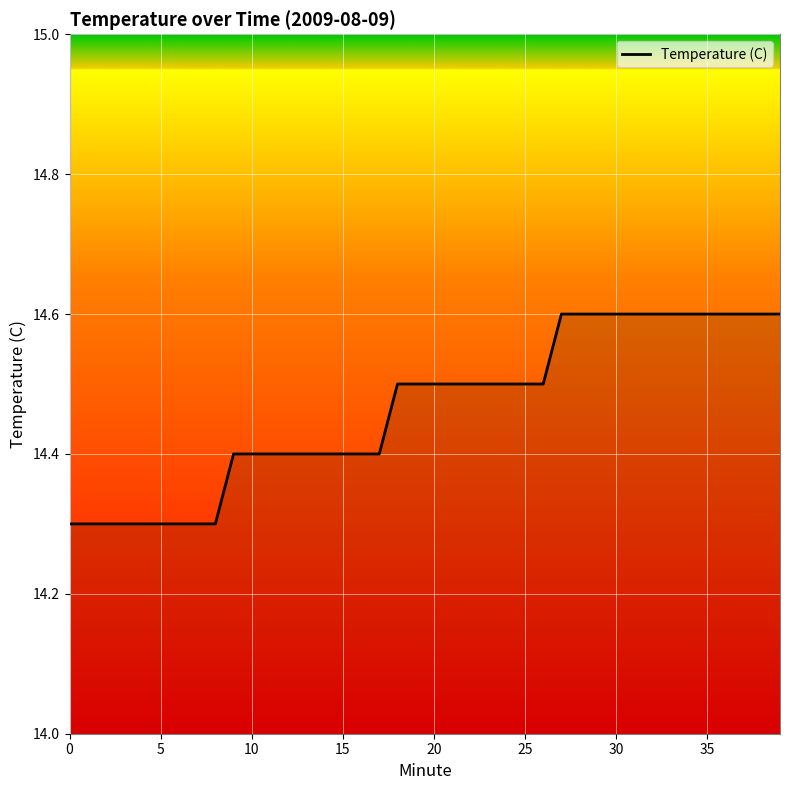

What is the minimum value shown in the chart?

14.3